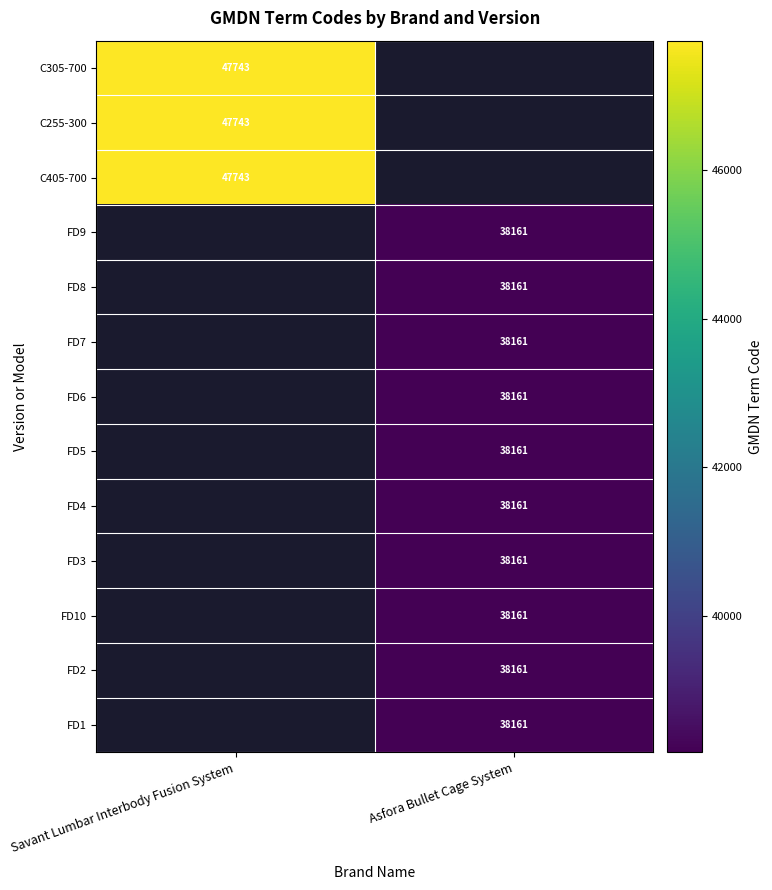

The FD8 series shows 38161 at Asfora Bullet Cage System. True or false?

True